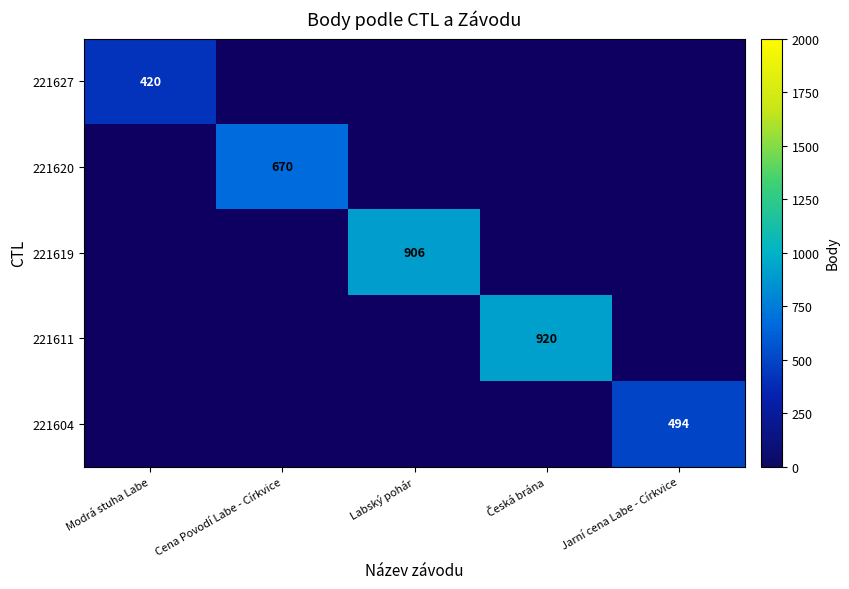

Is it true that 221620 equals 670 at Cena Povodí Labe - Církvice?

True